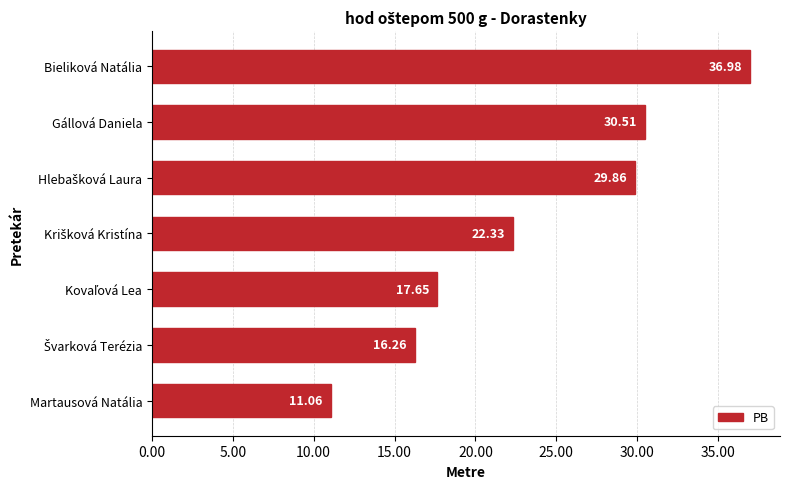

What is the average value?

23.5